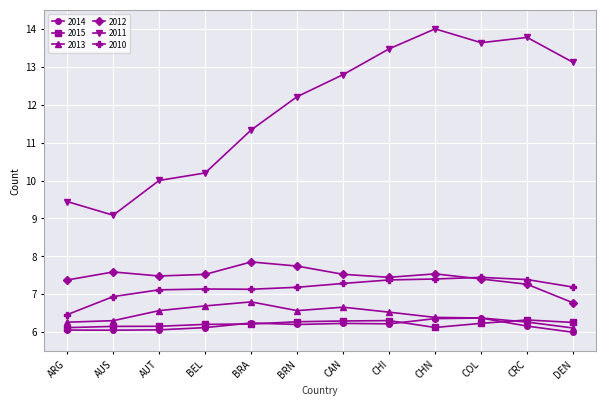

What is the approximate value of 2010 at CHI?

7.4